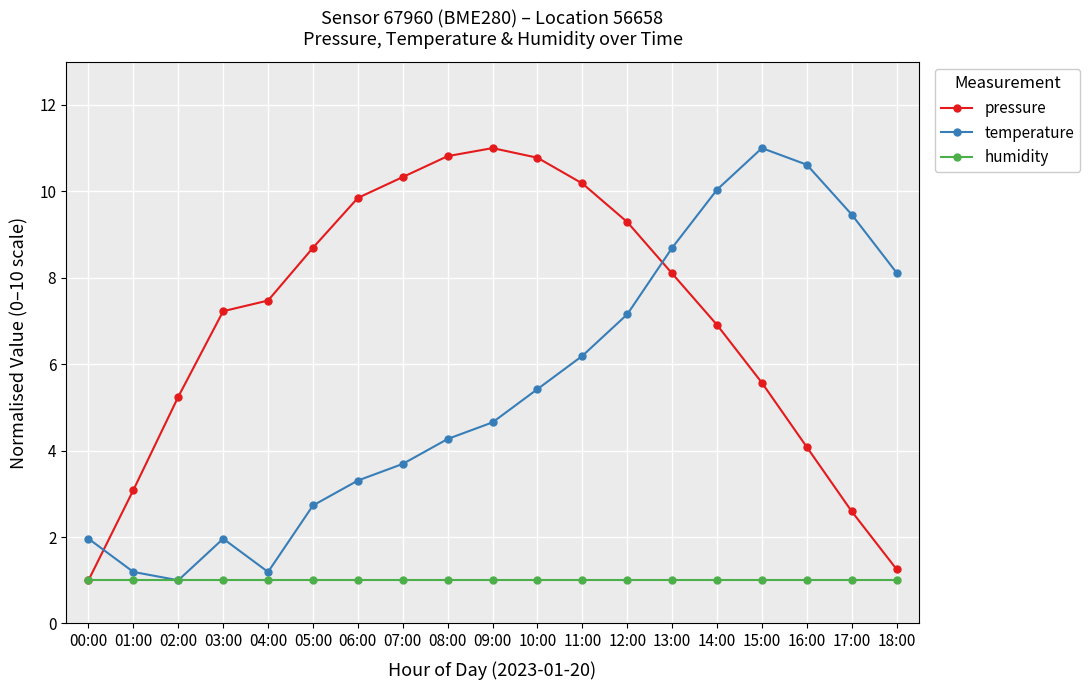

The value of temperature at 11:00 is 9.1. True or false?

False